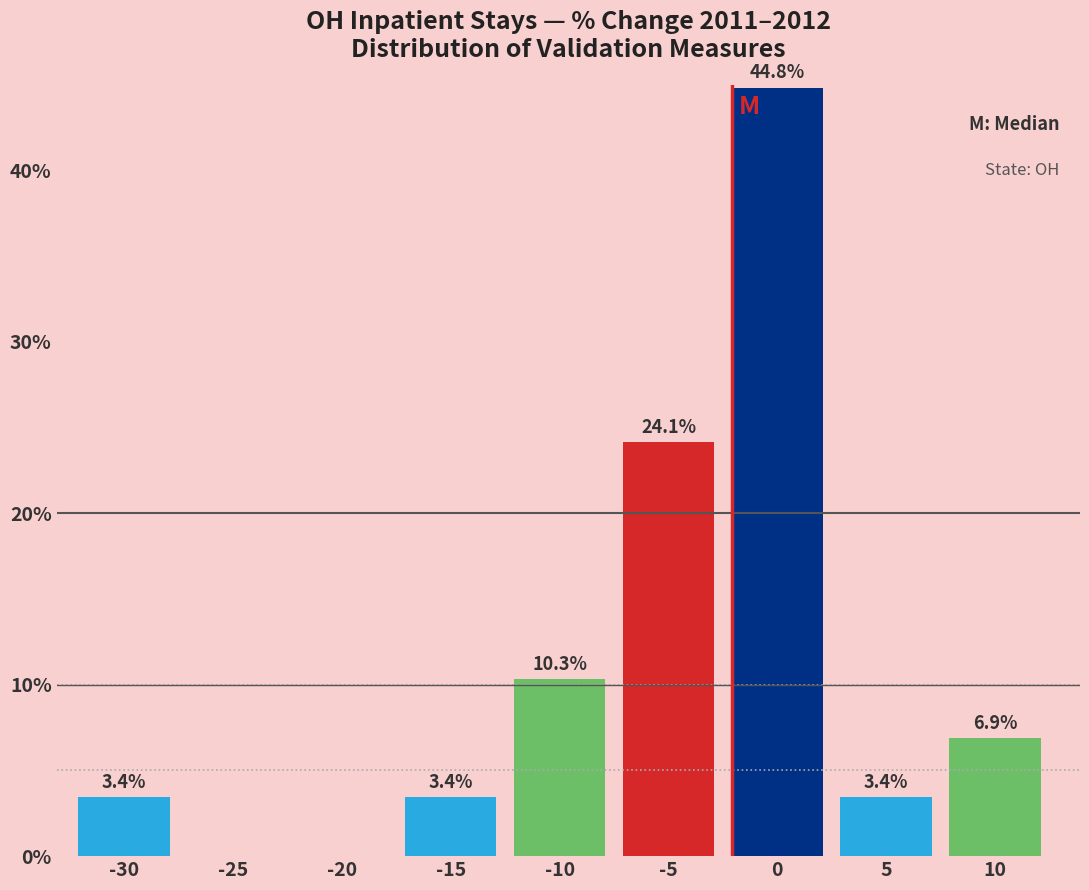

Reading left to right, list all the values displayed in this chart.

-30=3.4	-25=0.0	-20=0.0	-15=3.4	-10=10.3	-5=24.1	0=44.8	5=3.4	10=6.9